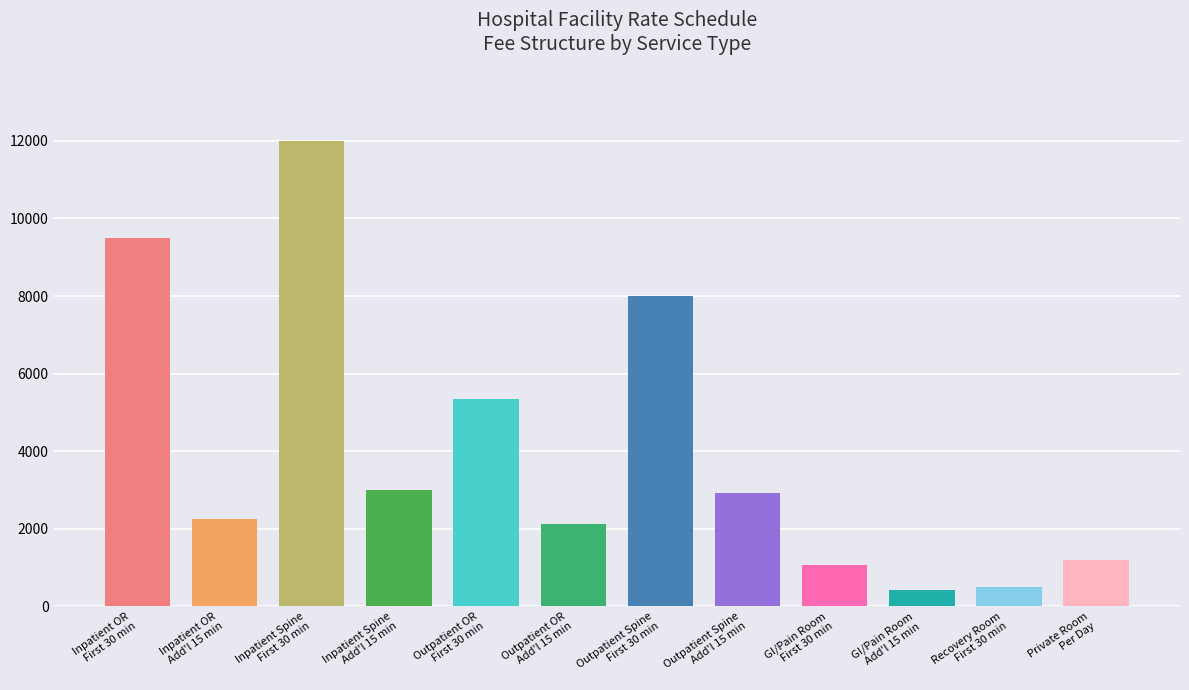

What is the greatest value displayed?

12000